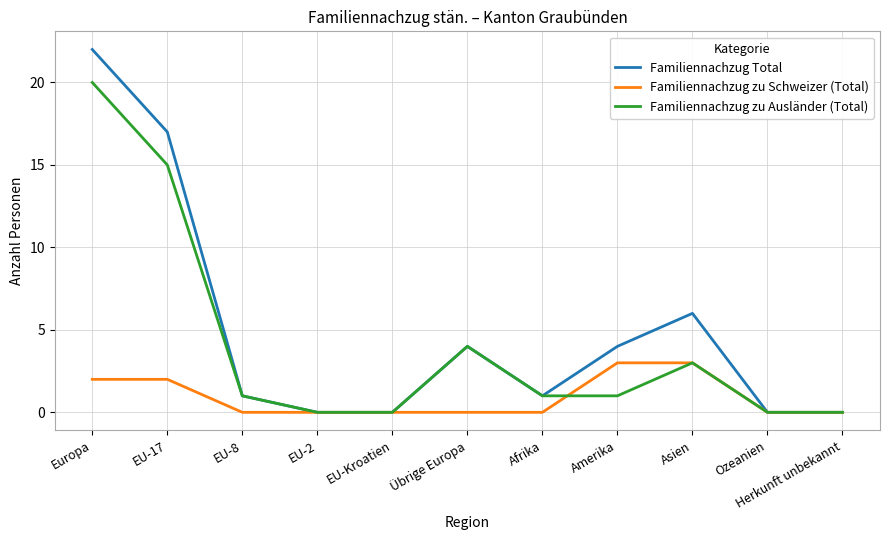

What are all the series names shown in the legend?

Familiennachzug Total, Familiennachzug zu Schweizer (Total), Familiennachzug zu Ausländer (Total)